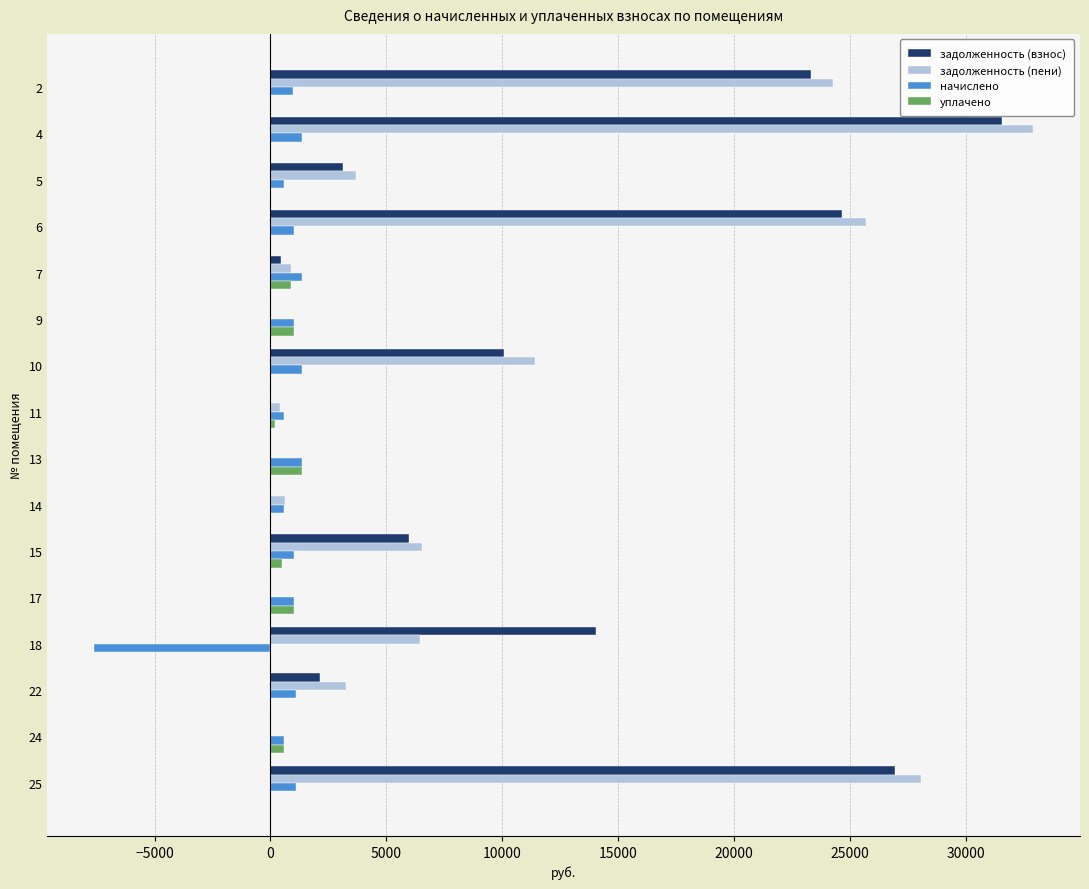

How many values in the задолженность (пени) series exceed 3713?

8